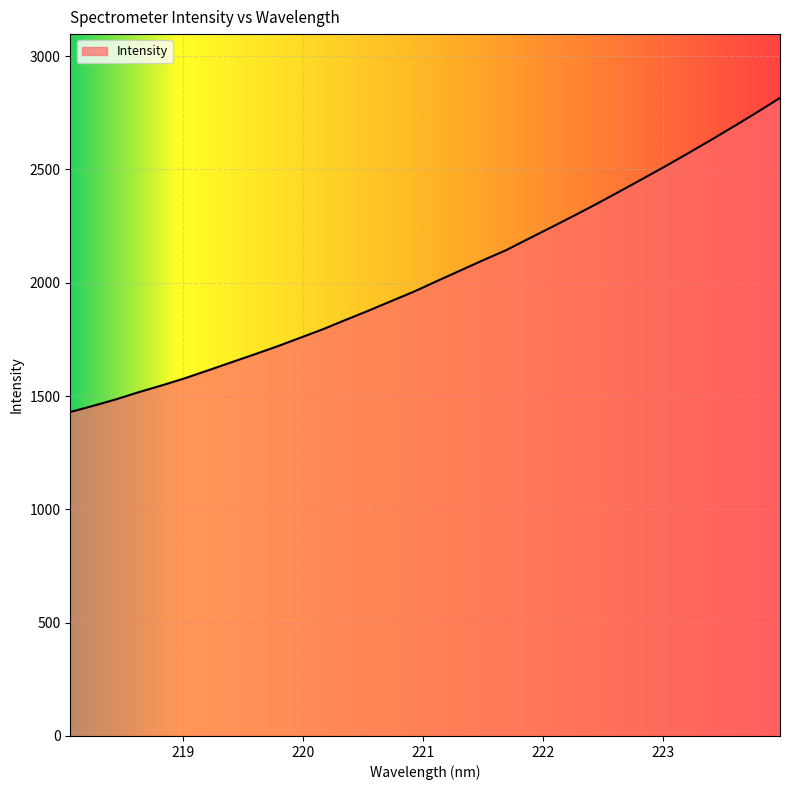

What is the difference between the maximum and second lowest values?

1358.6